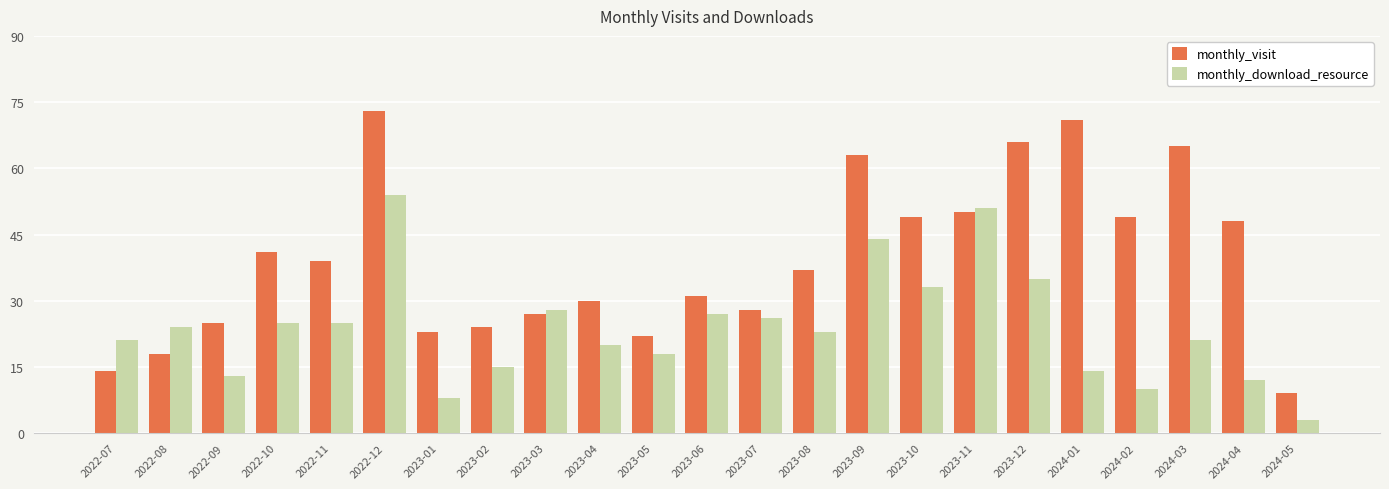

True or false: monthly_visit has a value of 41 at 2023-04.

False